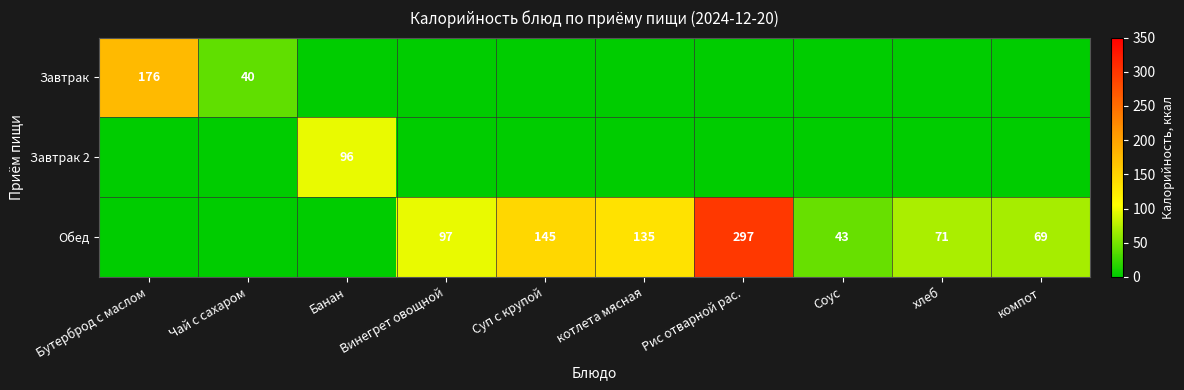

Is it true that Обед equals 210 at Суп с крупой?

False